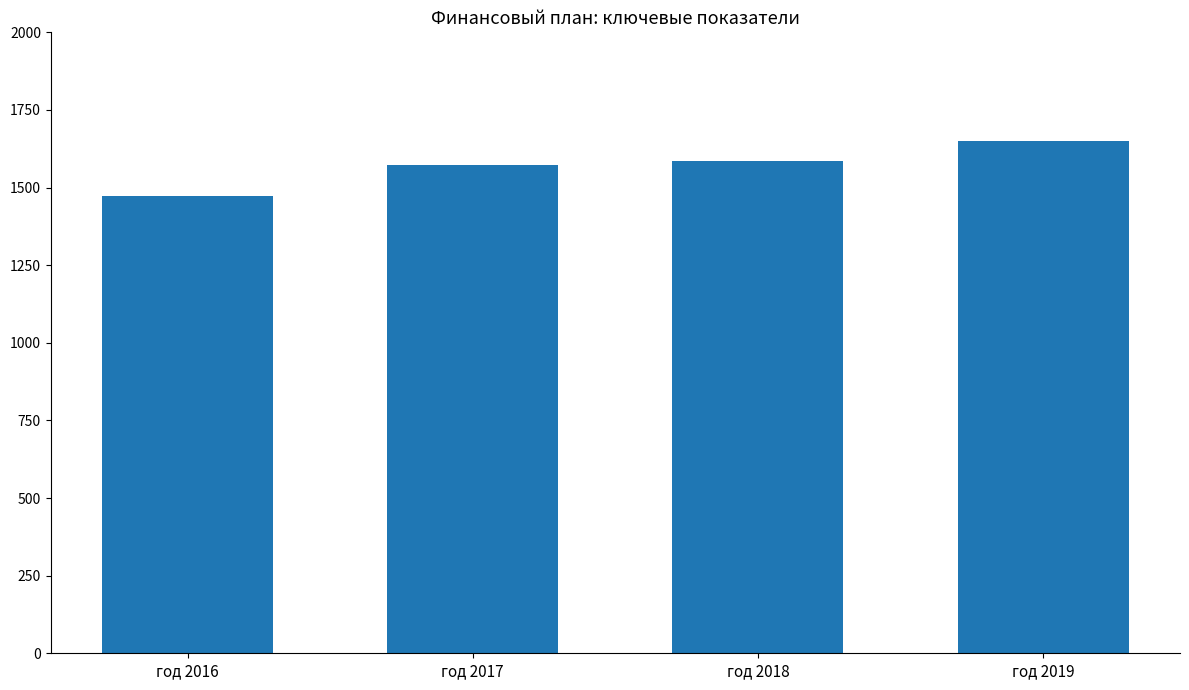

What is the difference between the maximum and minimum values?

178.2